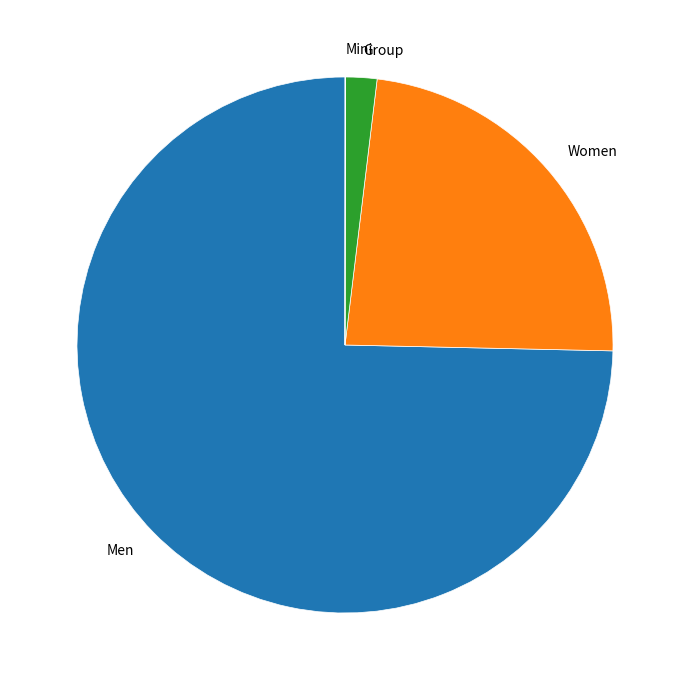

Approximately how many times larger is the value at Men compared to Group?

39.5